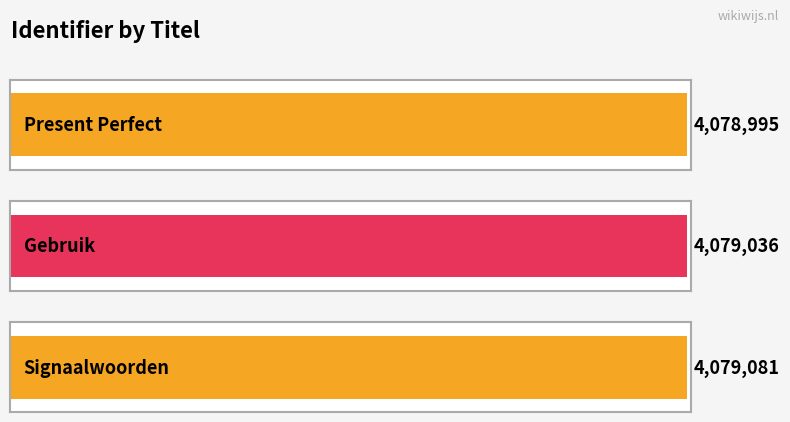

Are the bars grouped side by side (vs. stacked)?

No